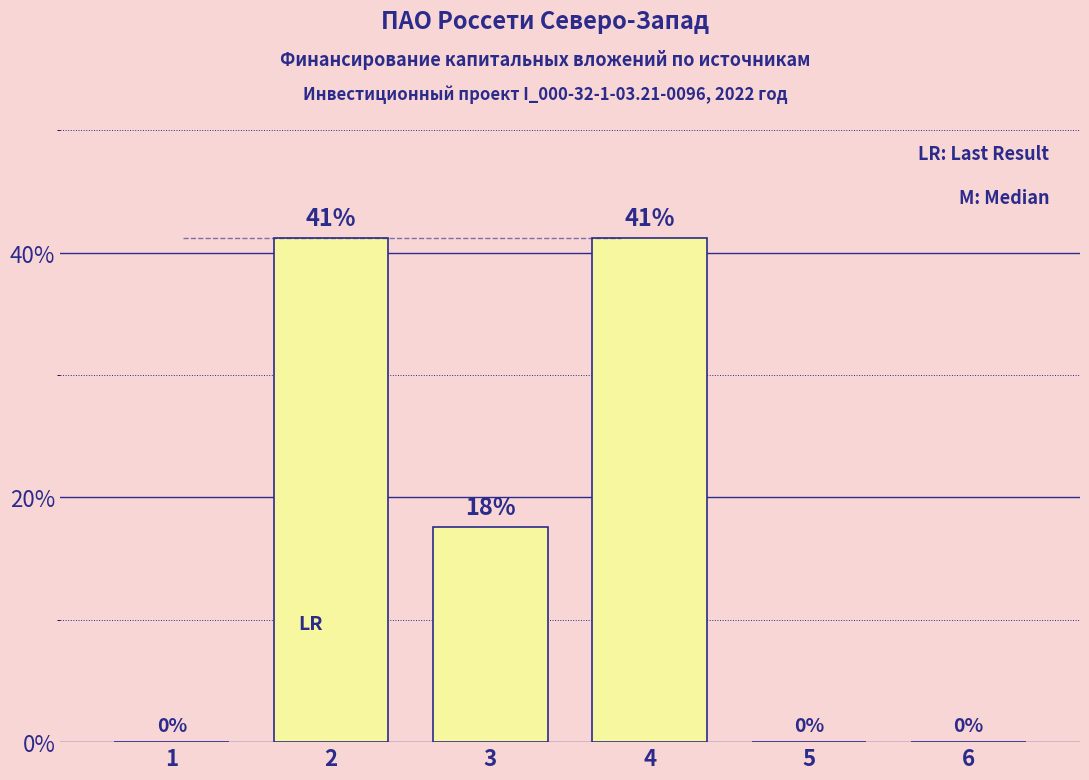

True or false: the data shows 57.7 at 4.

False